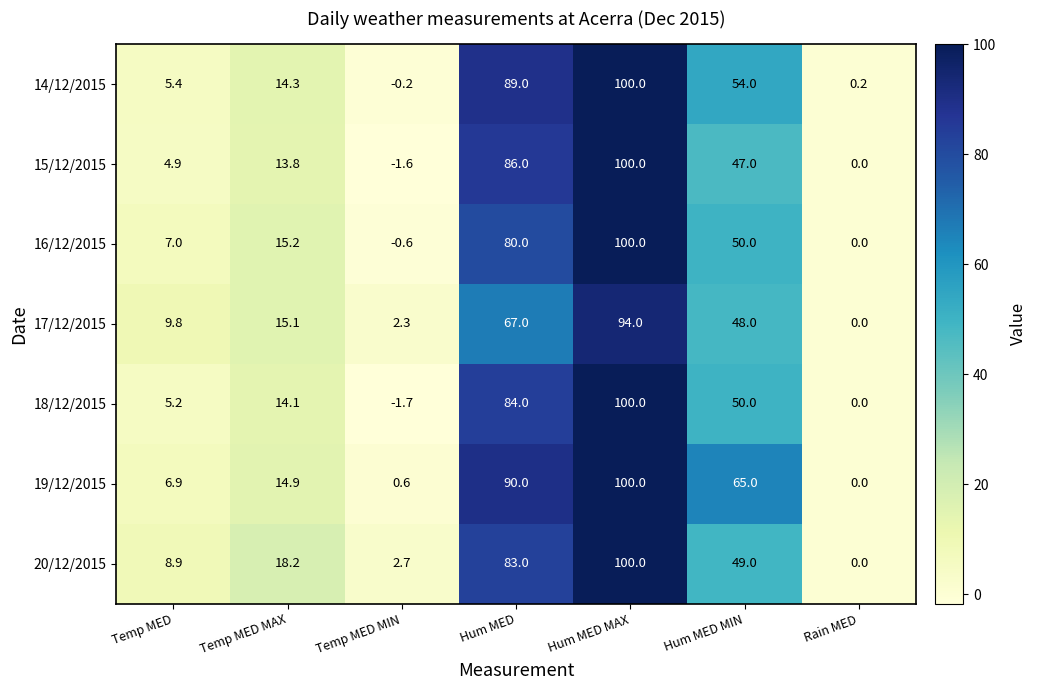

The value of 14/12/2015 at Temp MED is 2.4. True or false?

False